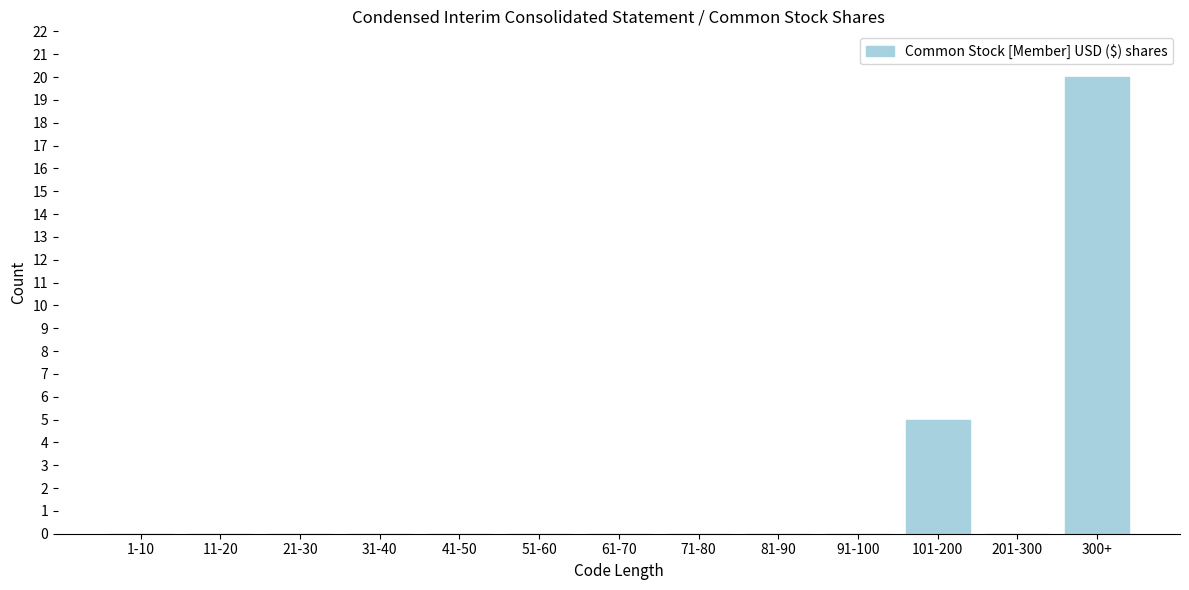

Reading left to right, list all the values displayed in this chart.

1-10=0	11-20=0	21-30=0	31-40=0	41-50=0	51-60=0	61-70=0	71-80=0	81-90=0	91-100=0	101-200=5	201-300=0	300+=20